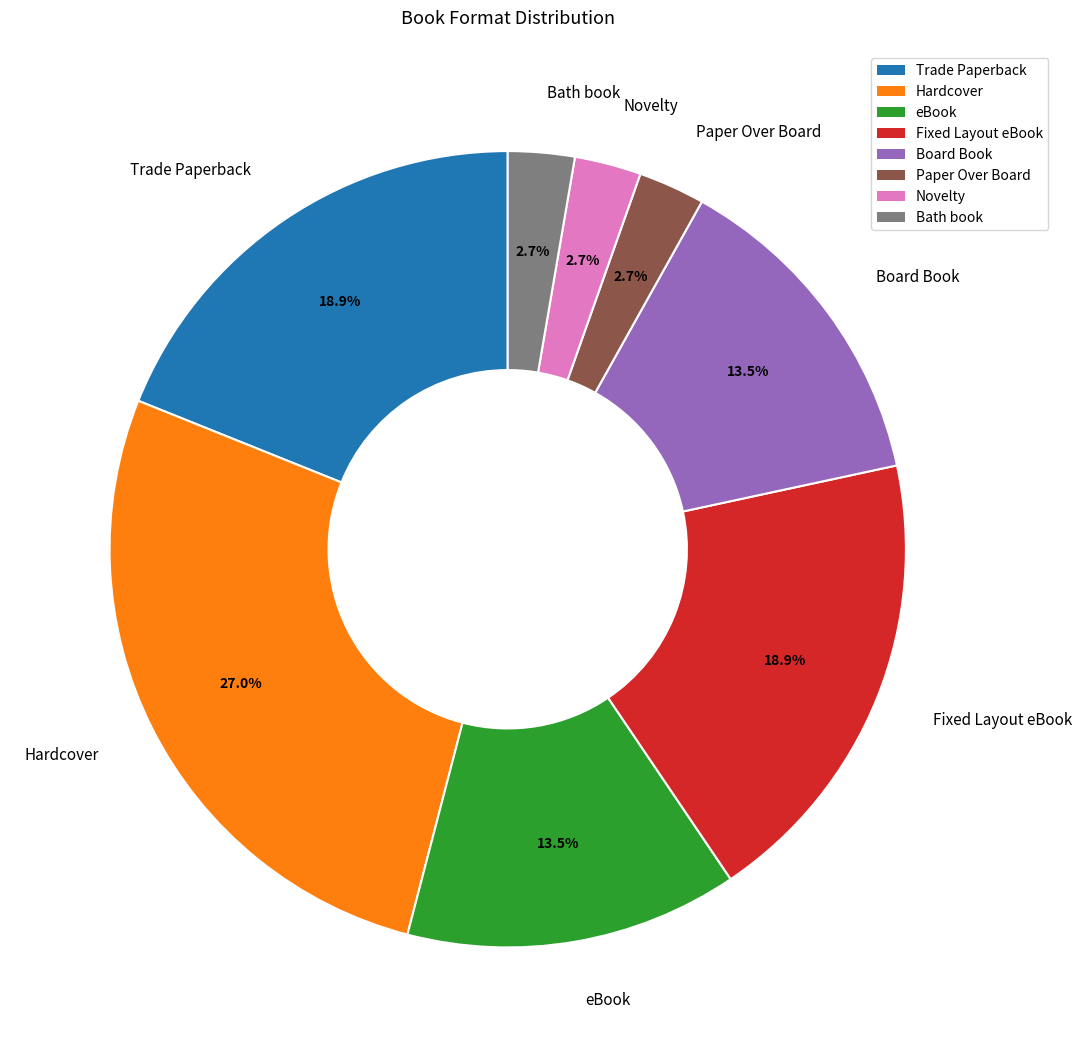

To the nearest percent, what is the difference between the Novelty and Fixed Layout eBook slice percentages?

16%